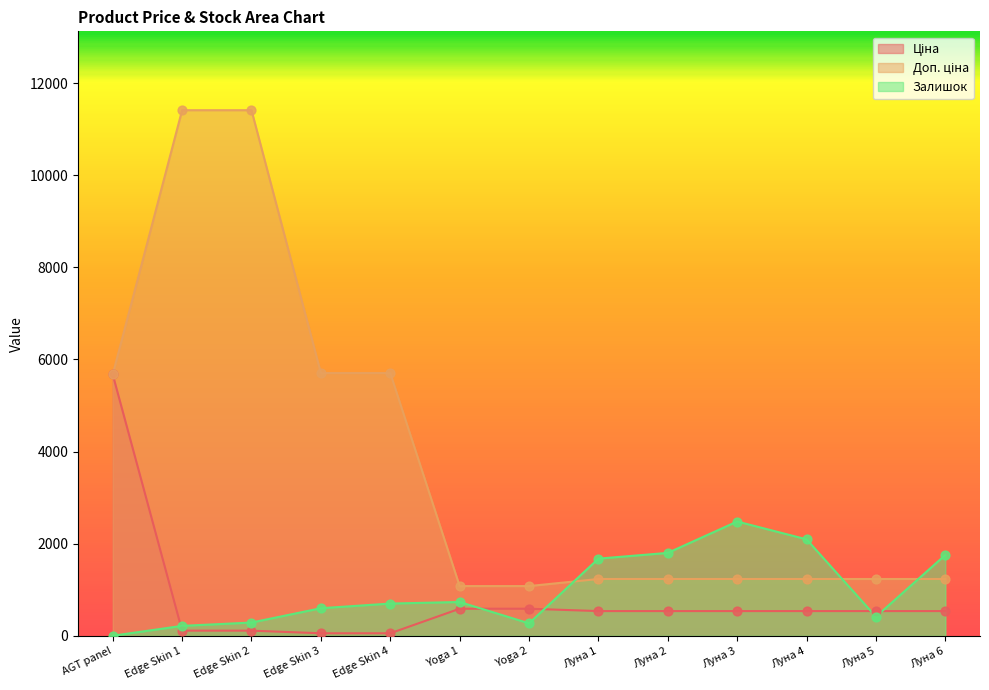

What is the total value across all series at Луна 4?

3870.4